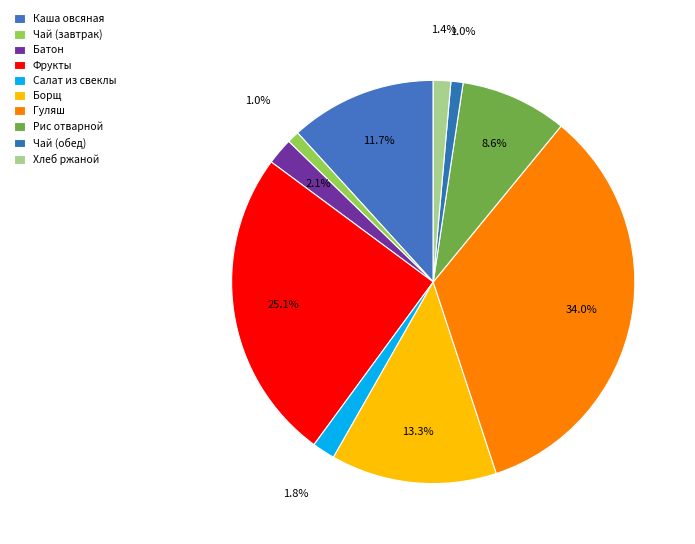

Count the number of slices in the pie.

10